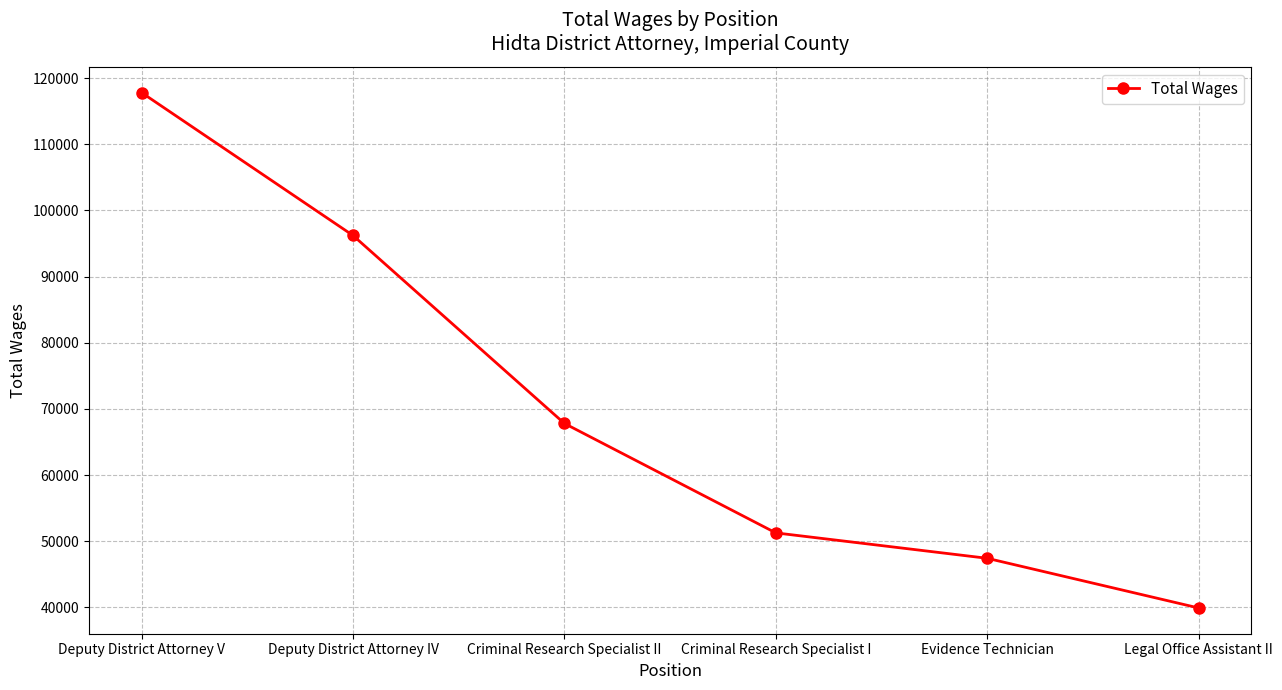

Is it true that the value at Evidence Technician is 11726?

False